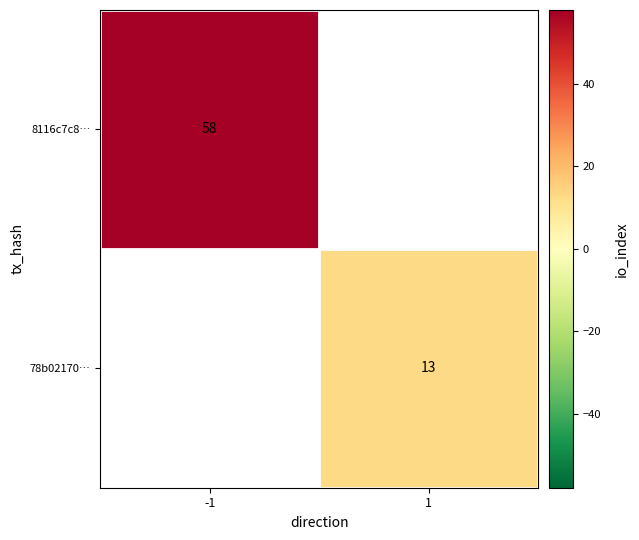

Is it true that 78b02170… equals 4 at 1?

False